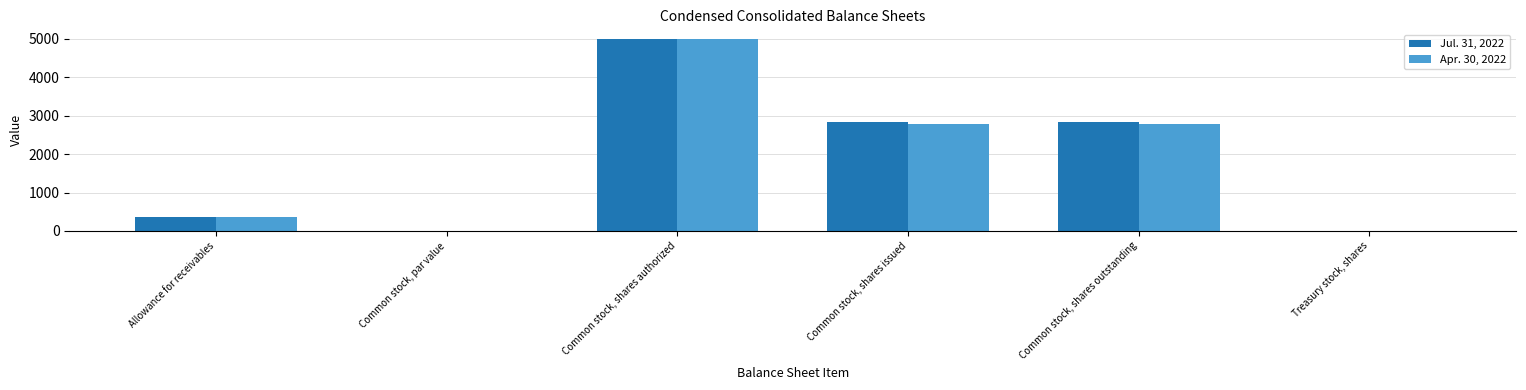

What is the greatest value displayed?

5000.0